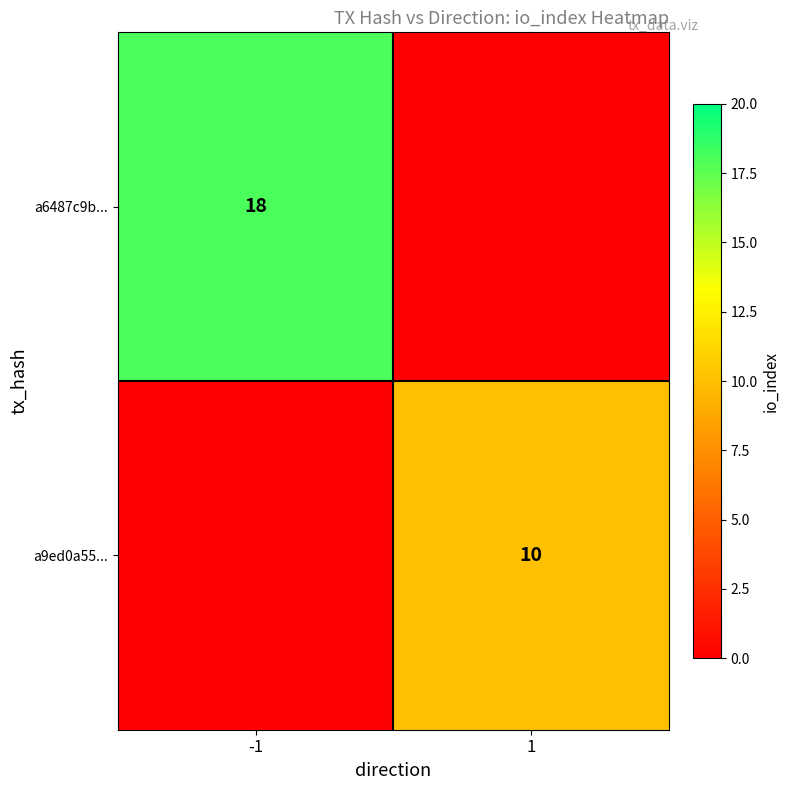

At which category does the chart reach its peak across all series?

-1